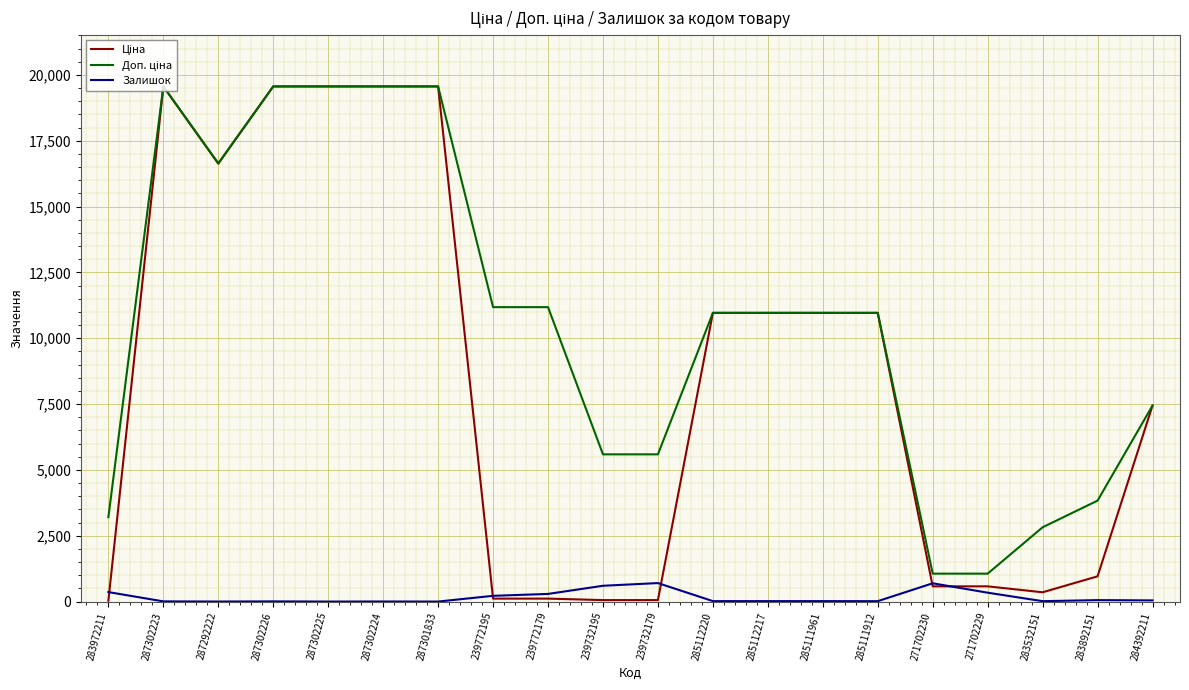

What is the difference between the highest and lowest values at 287302225?

19564.9